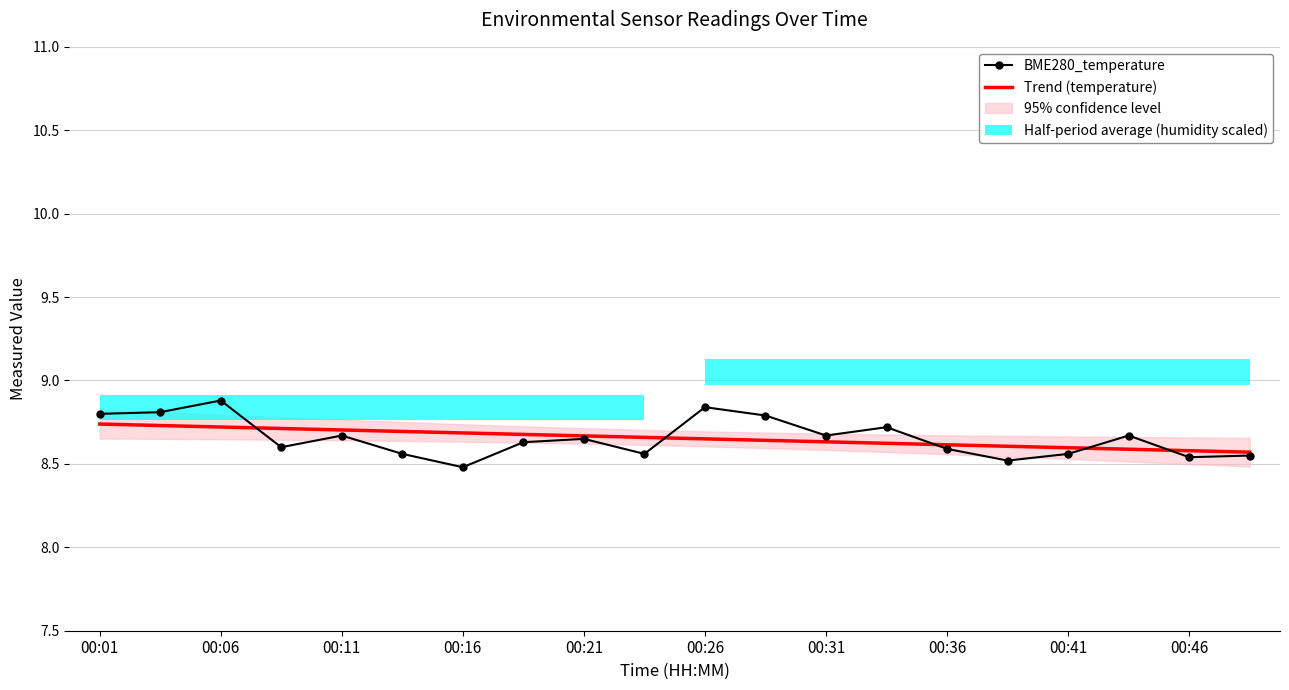

What is the sum of all Trend (temperature) values?

173.1